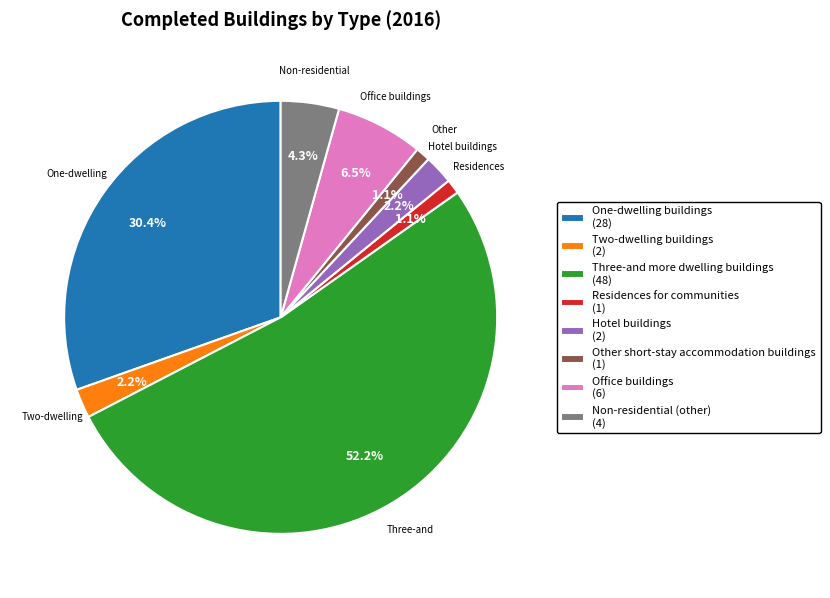

Is the sum of One-dwelling buildings (28) and Other short-stay accommodation buildings (1) greater than half?

No